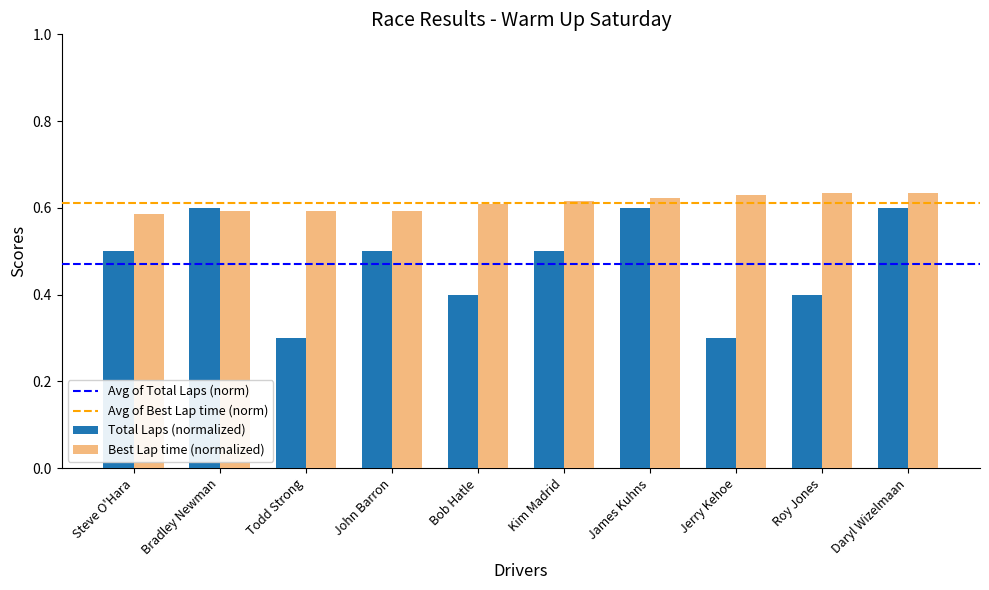

The value of Best Lap time (normalized) at James Kuhns is 0.6. True or false?

True